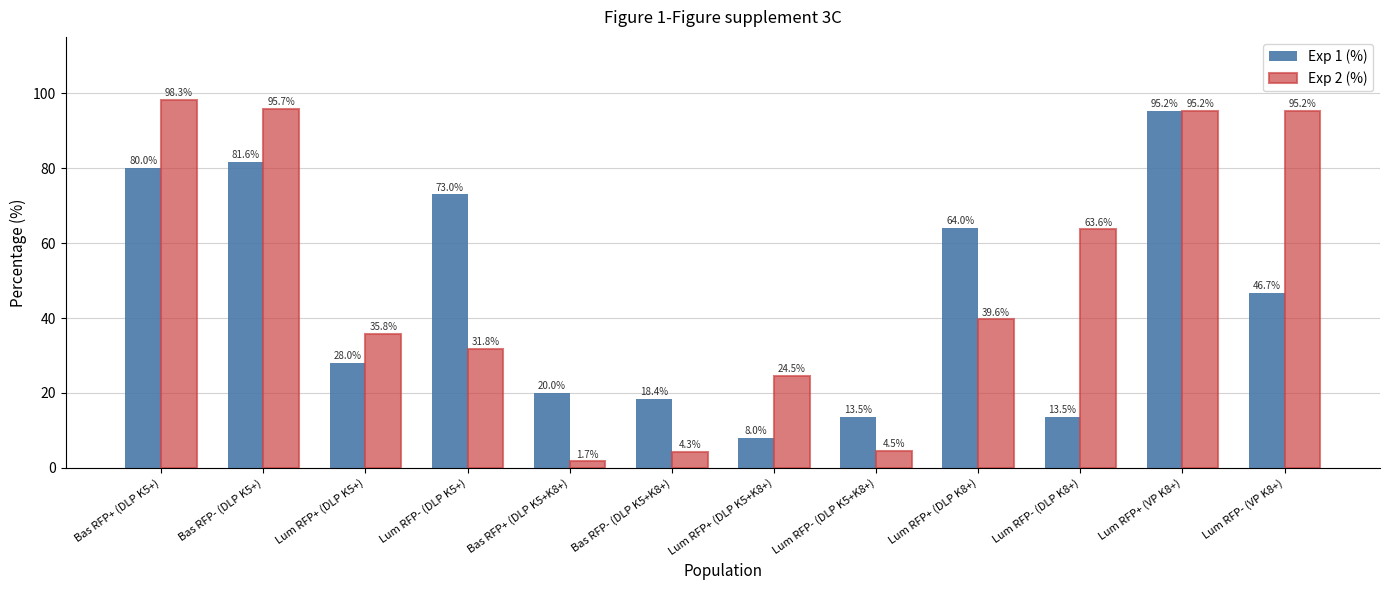

How many distinct data groups are displayed?

2